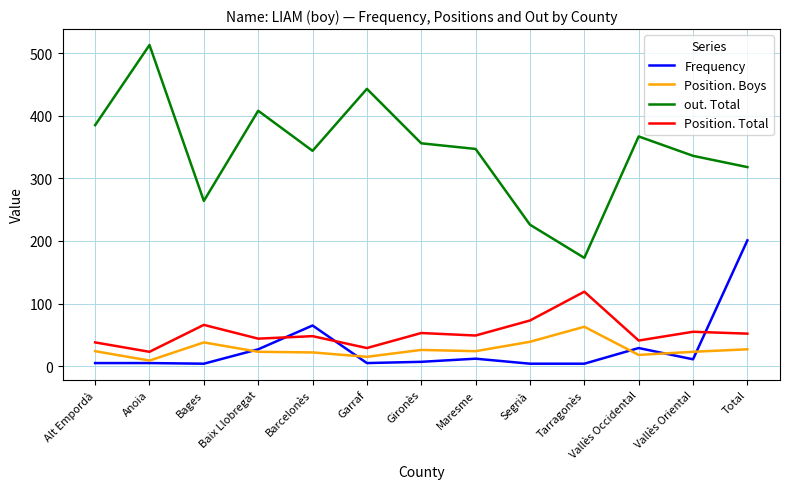

Does the chart display data point markers on the line(s)?

No